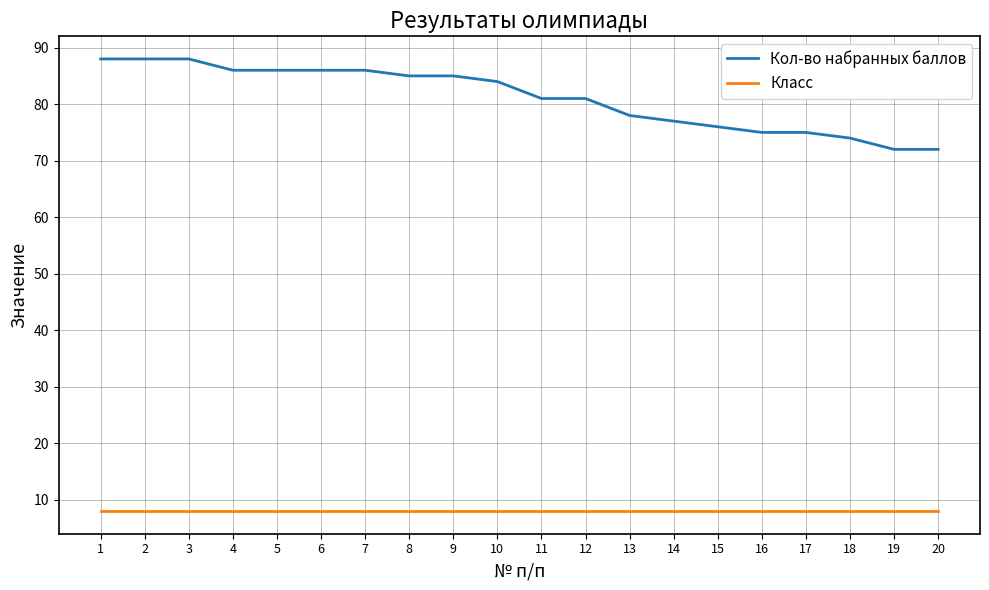

True or false: Кол-во набранных баллов has a value of 72 at 20.

True